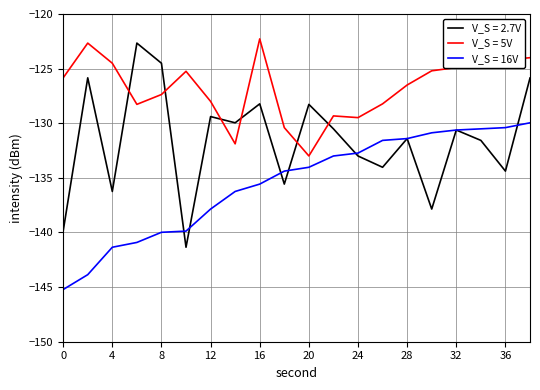

Which series has the largest range (max minus min)?

V_S = 2.7V